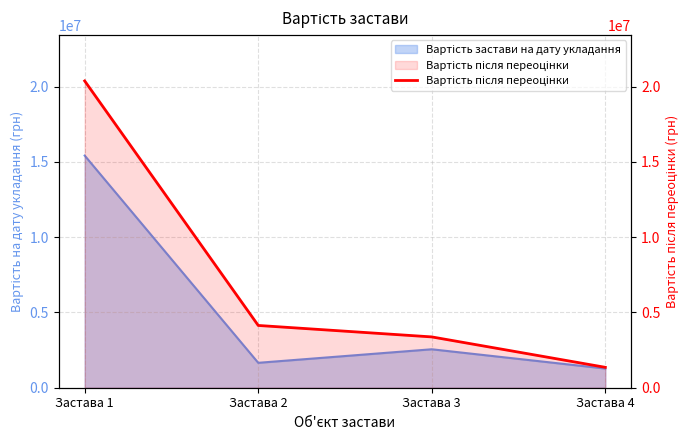

List the labels in order of value, largest first.

Застава 1, Застава 2, Застава 3, Застава 4